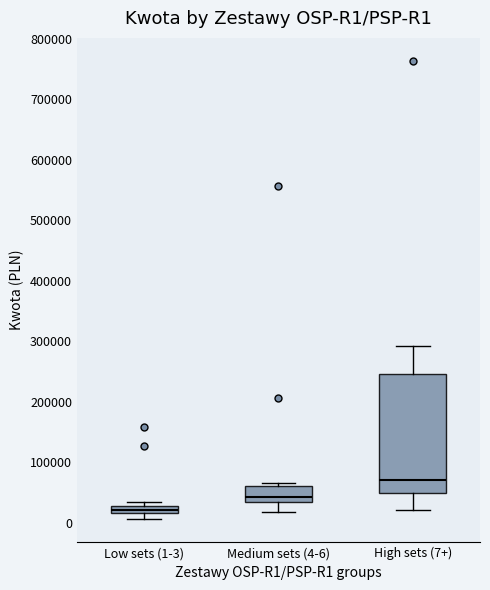

Where is the upper edge of the box for Medium sets (4-6) on the y-axis? The values are not printed on the chart, so give them approximately, as read against the axis.

60000